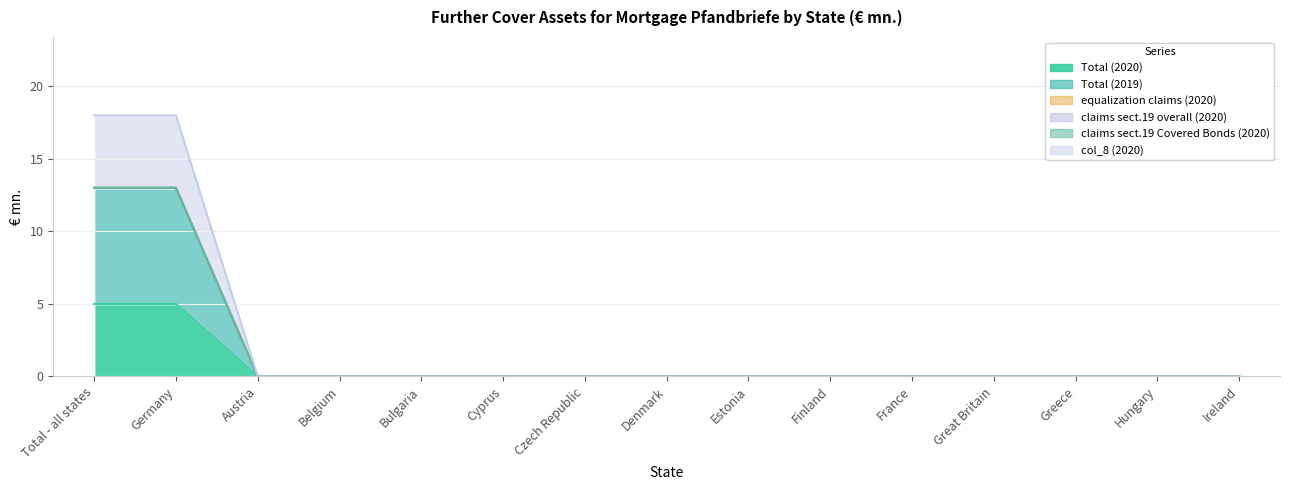

Rank the categories by Total (2019) value from highest to lowest.

Total - all states, Germany, Austria, Belgium, Bulgaria, Cyprus, Czech Republic, Denmark, Estonia, Finland, France, Great Britain, Greece, Hungary, Ireland